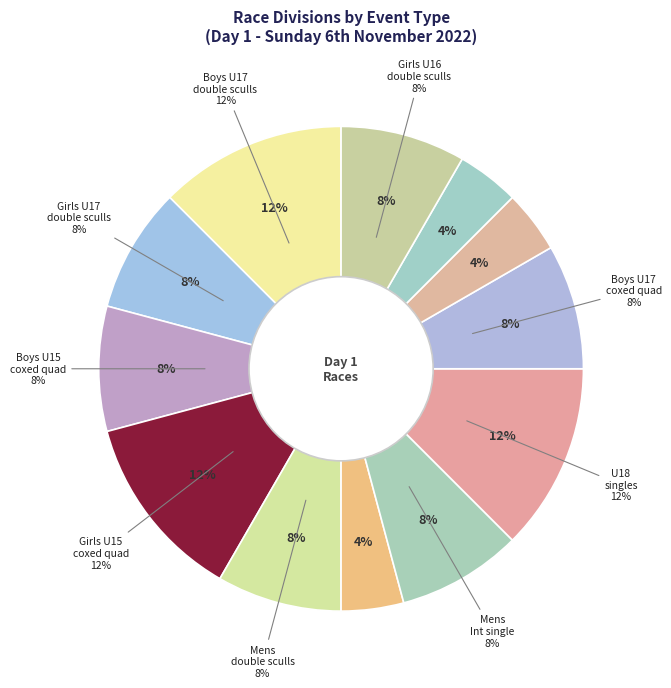

Is it true that Boys U18 / Girls U18 single is 12% of the pie?

True